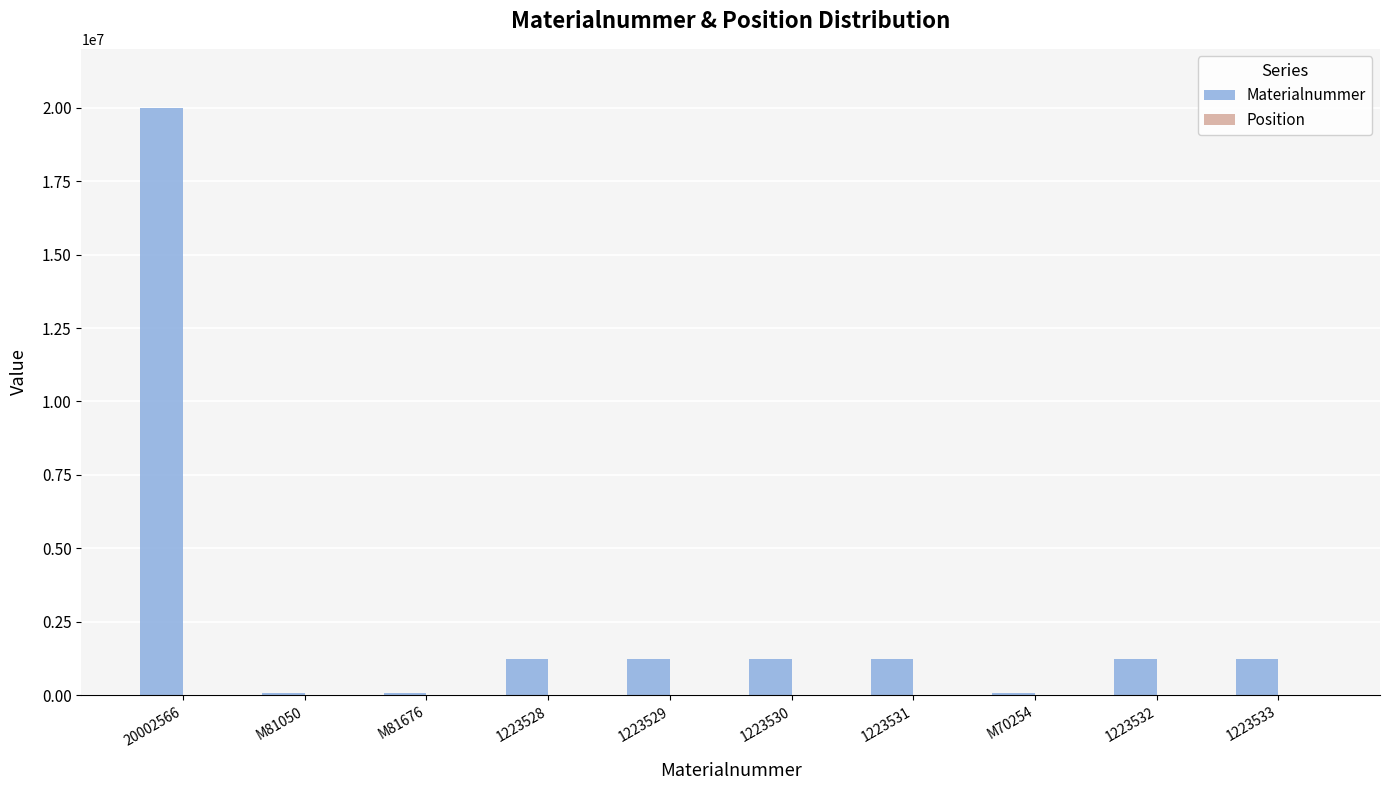

Which series changed the most between M70254 and 1223532?

Materialnummer